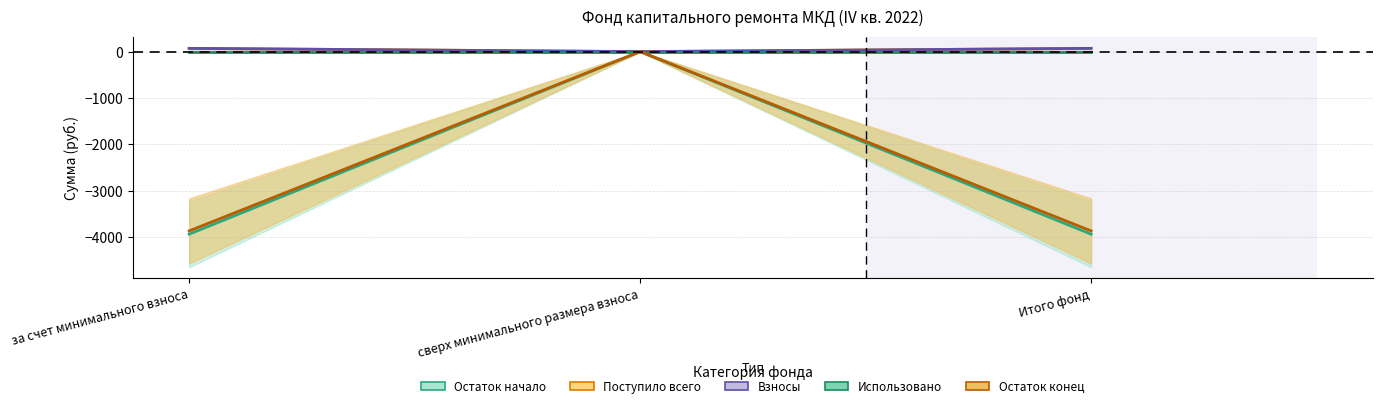

What is the difference between the highest and lowest values at Итого фонд?

4012.5